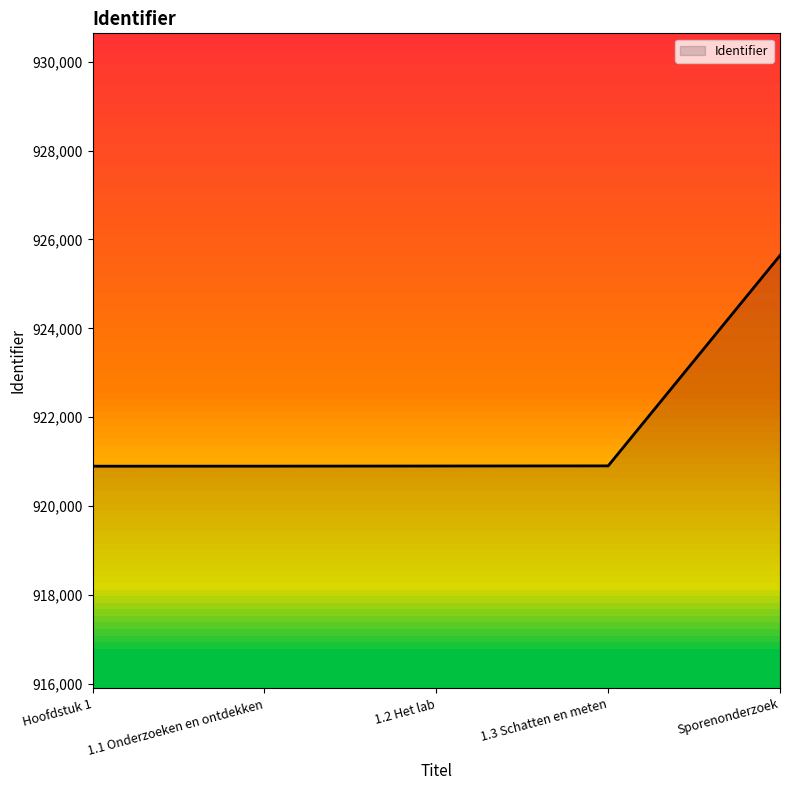

The value at 1.1 Onderzoeken en ontdekken is 920899. True or false?

True